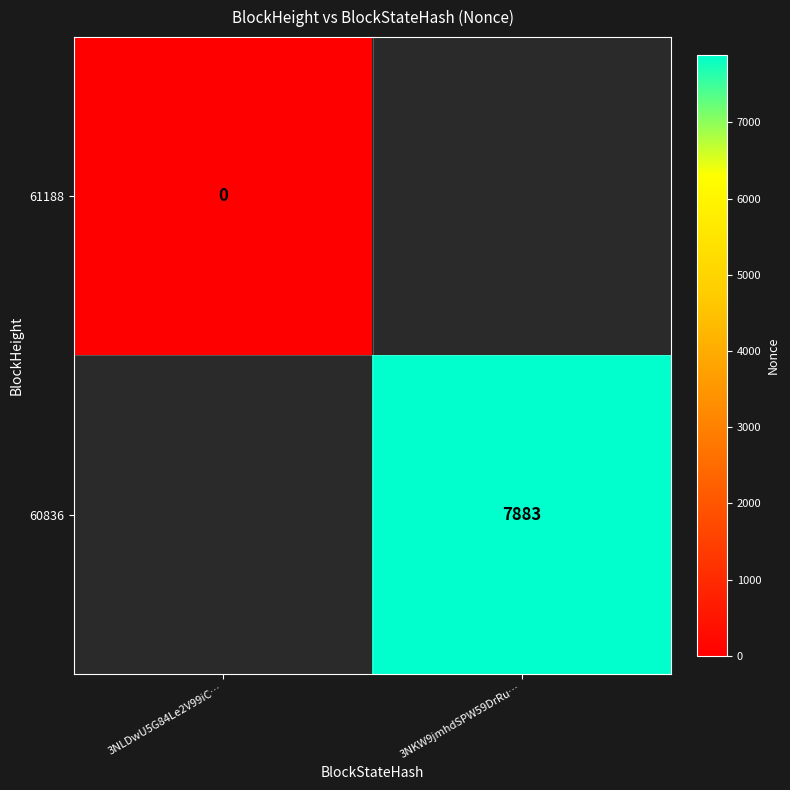

The value of 60836 at 3NKW9jmhdSPW59DrRu… is 4080. True or false?

False